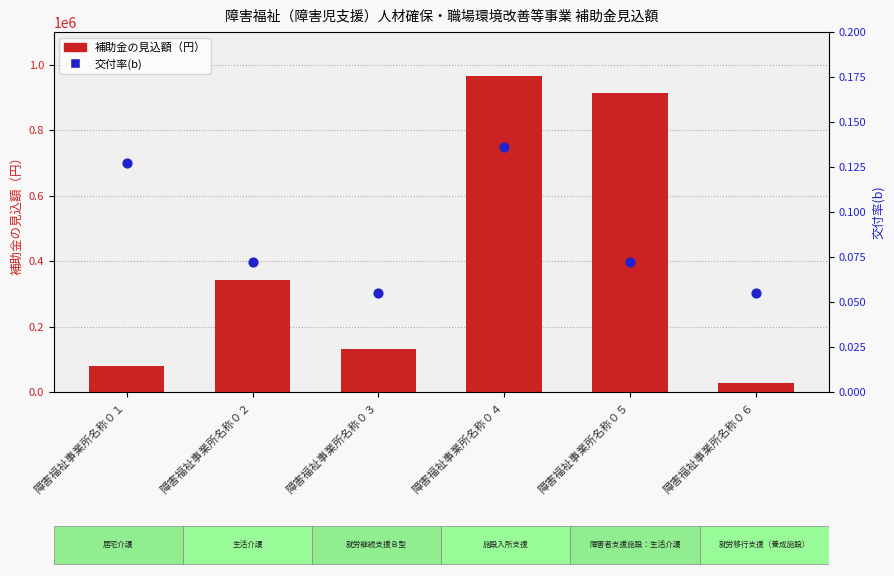

Which series reaches the maximum Y coordinate?

補助金の見込額（円）